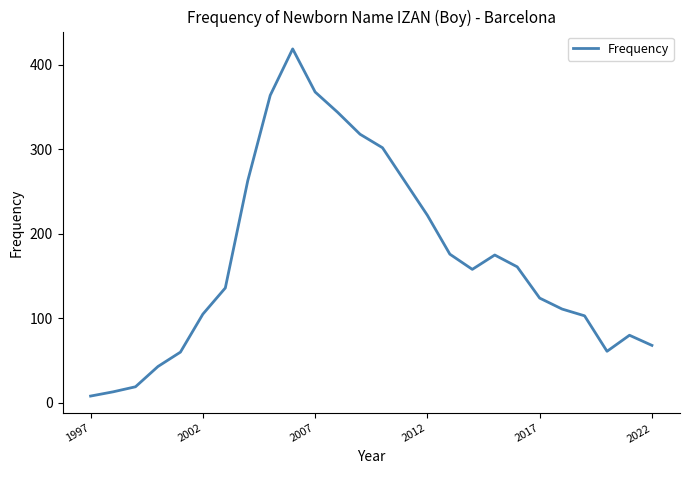

What is the greatest value displayed?

419